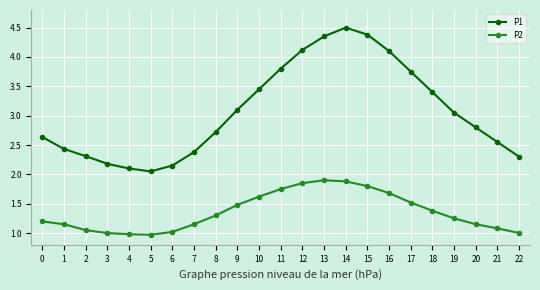

What are all the series names shown in the legend?

P1, P2